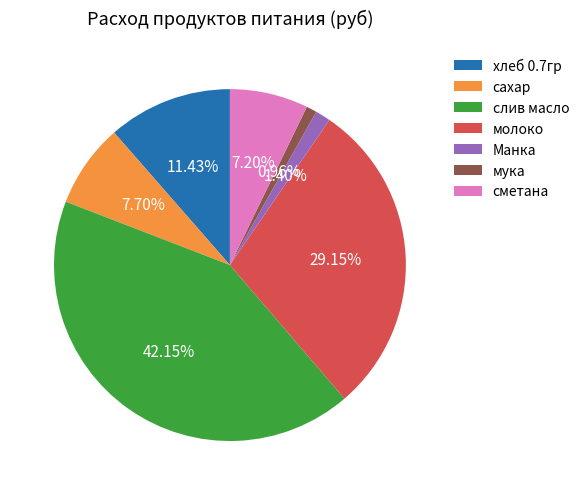

Approximately how many times larger is the value at хлеб 0.7гр compared to молоко?

0.4